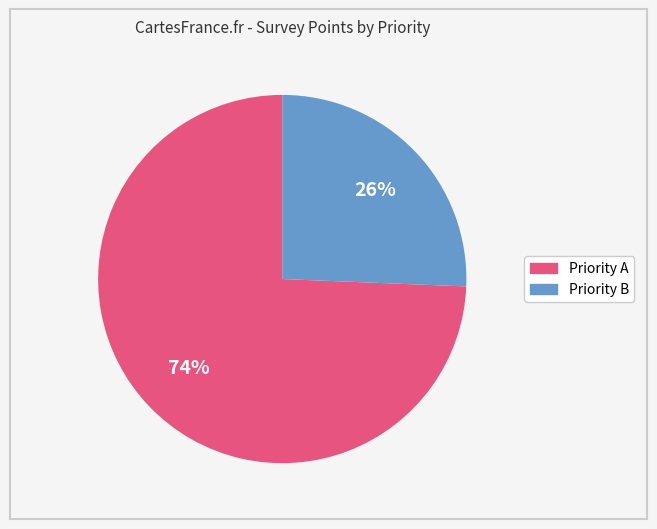

To the nearest percent, what is the average slice percentage?

50%